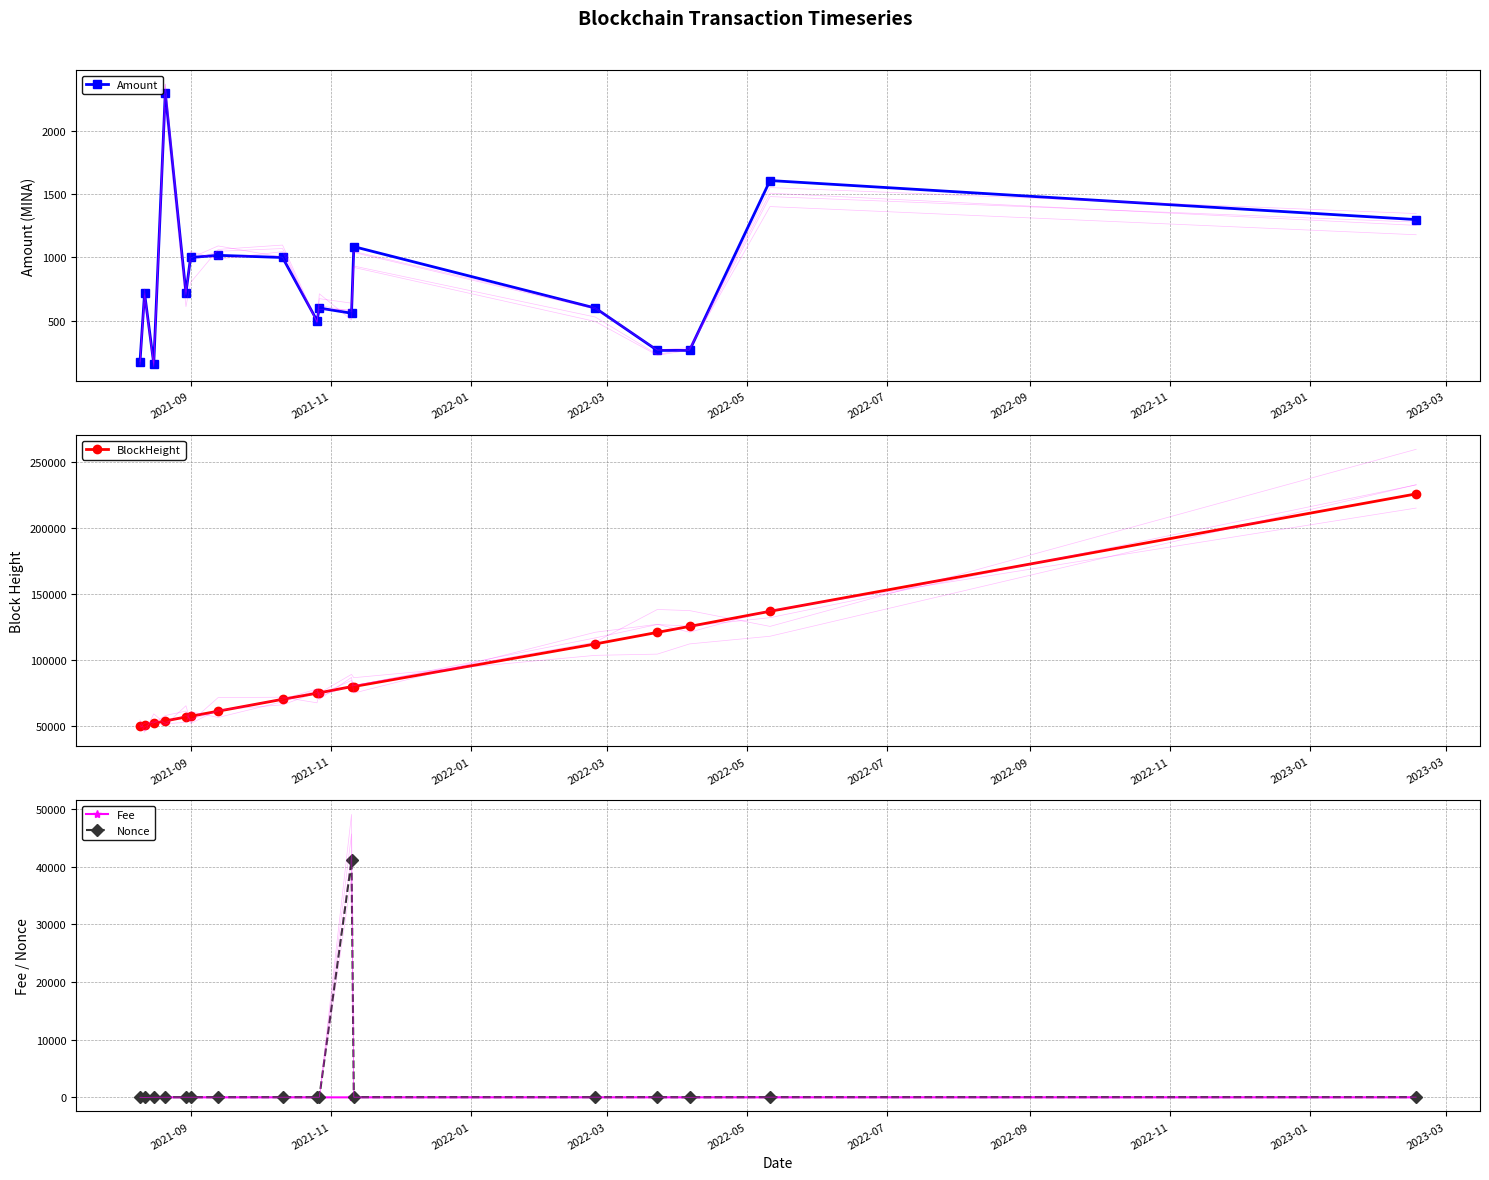

Between 11 and 13, which series saw the biggest shift?

BlockHeight